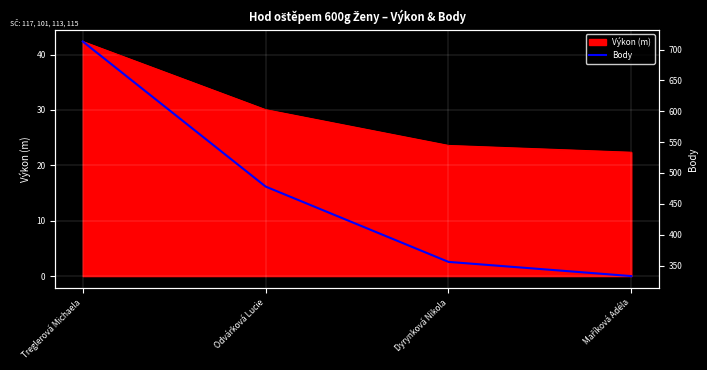

True or false: the data has more than 2 interior local peaks.

False